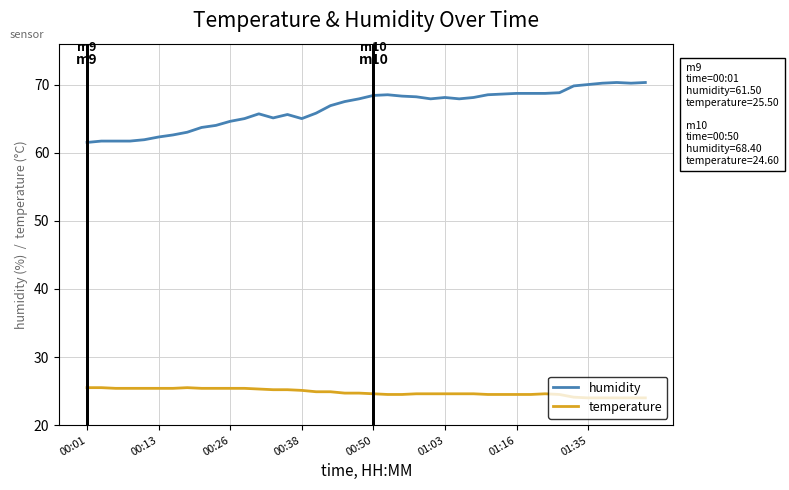

List the series in order of their overall mean, highest first.

humidity, temperature